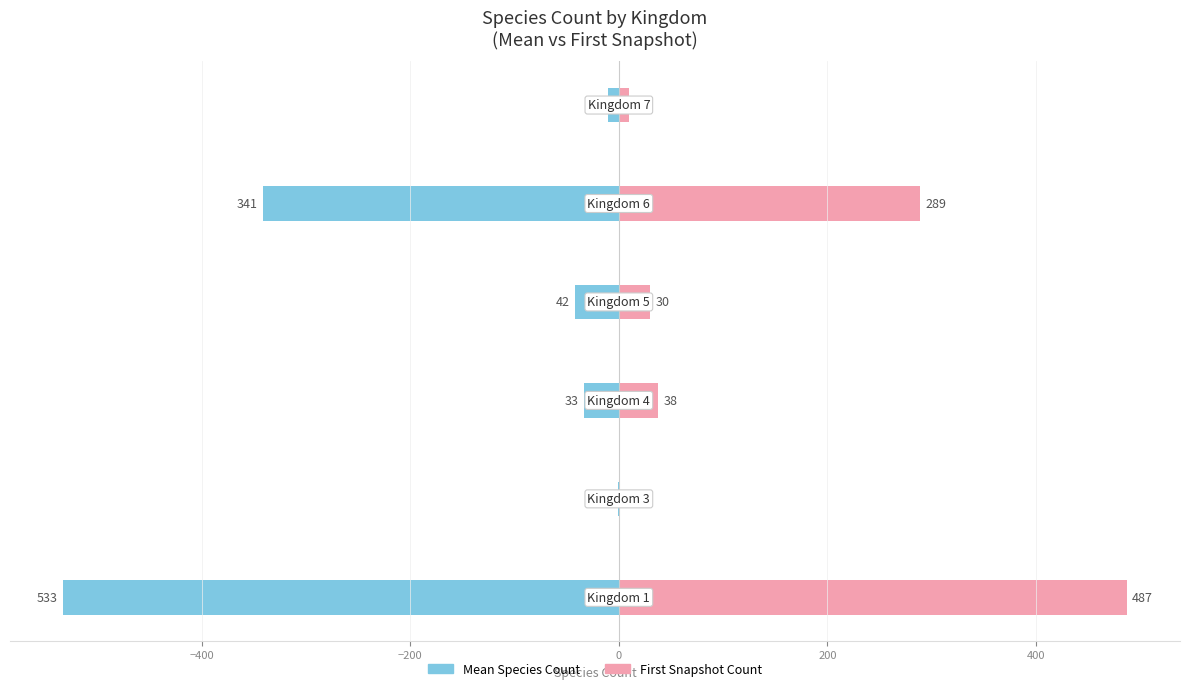

How many bars are there in each group?

2